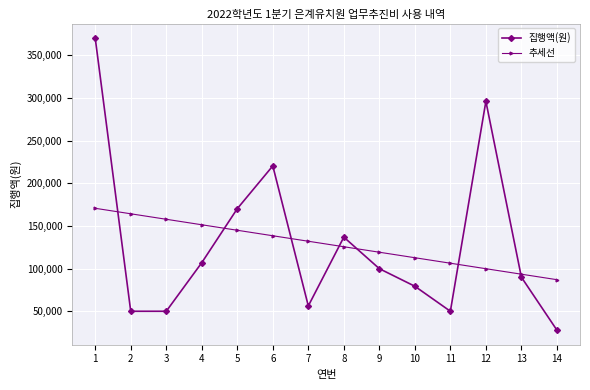

What is the value of the 집행액(원) point at the 4th from the left?

106900.0